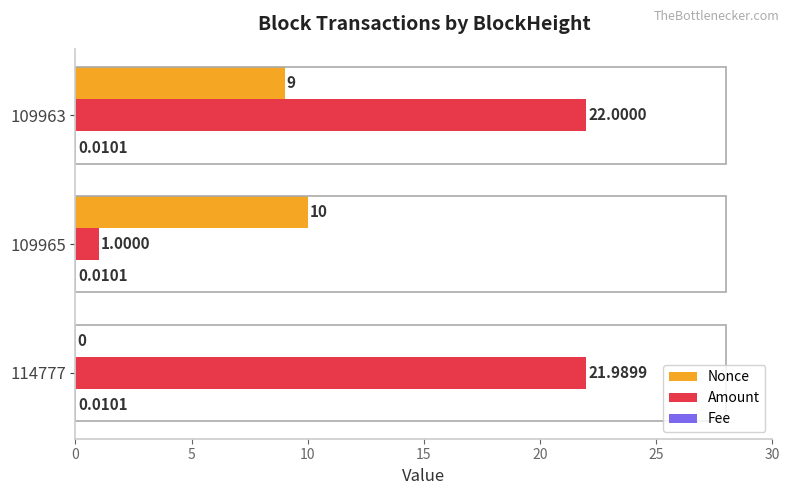

Between 114777 and 109963, which series saw the biggest shift?

Nonce